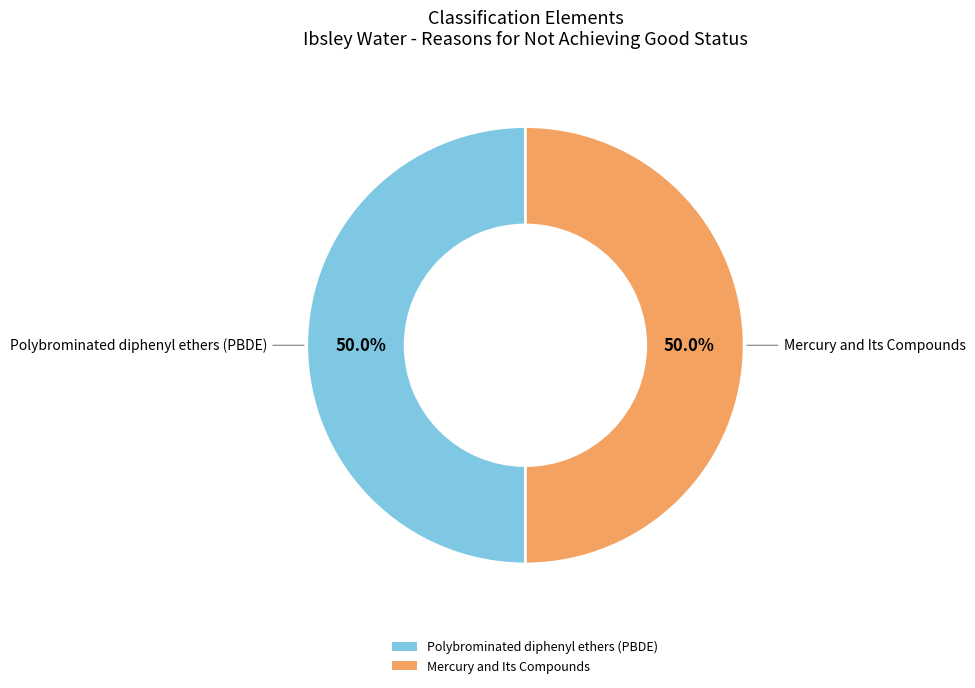

What is the ratio of the value at Polybrominated diphenyl ethers (PBDE) to the value at Mercury and Its Compounds?

1.0